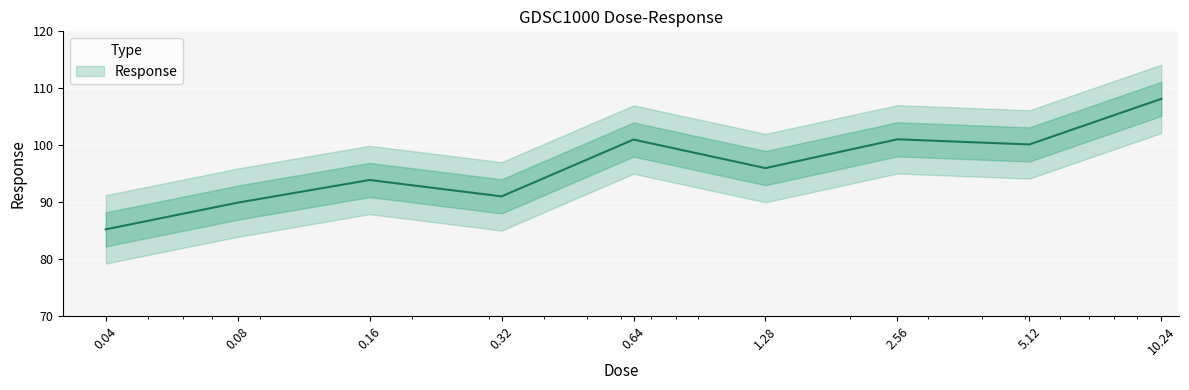

What is the approximate value at 10.24?

108.2